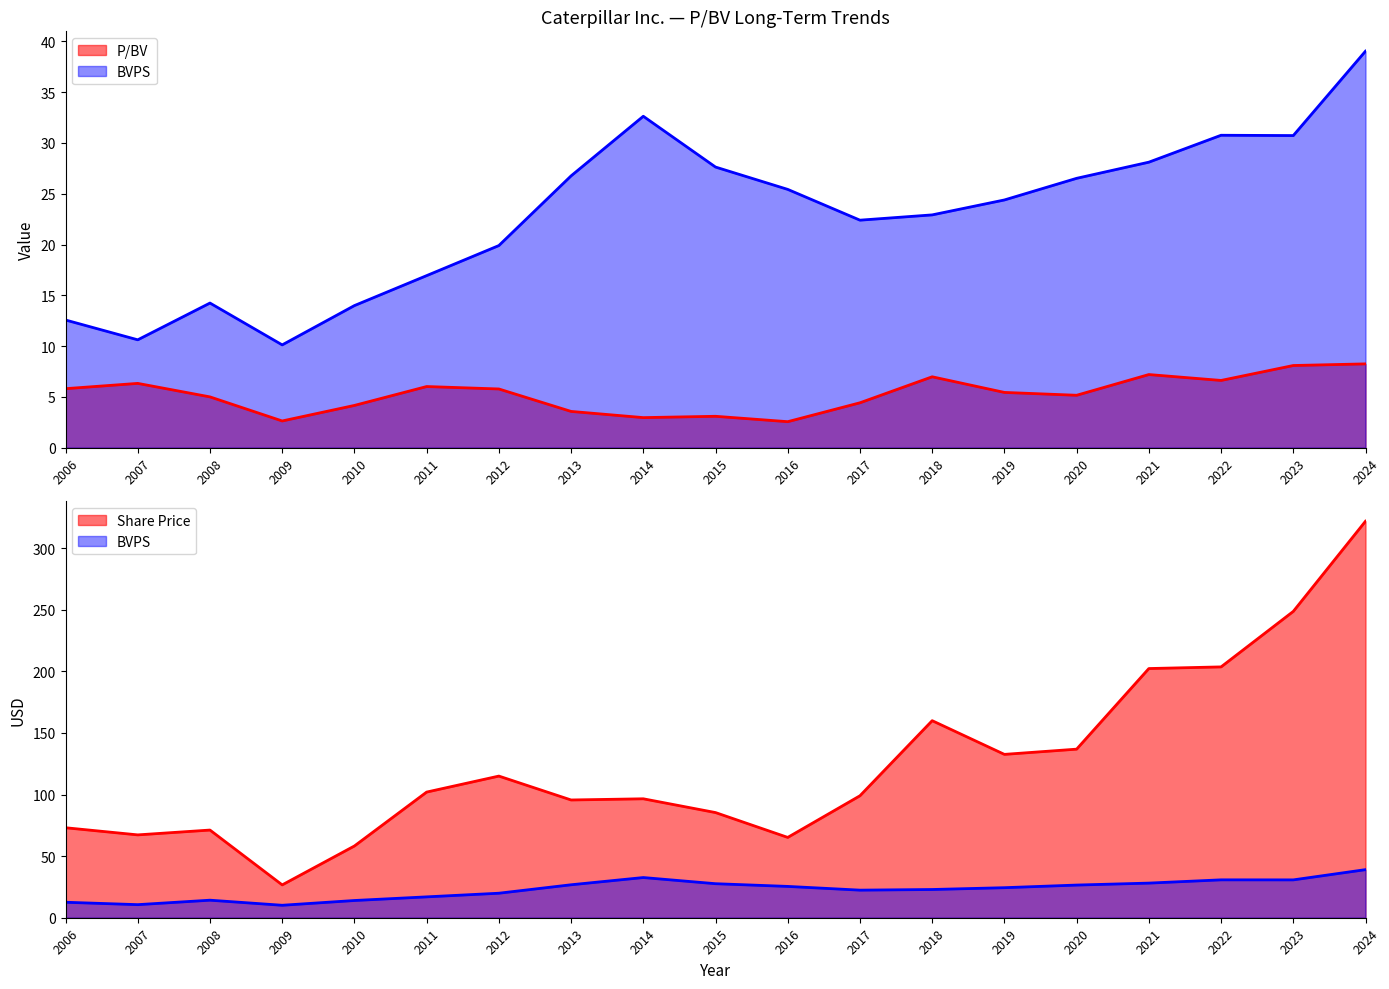

At how many categories does at least one series exceed 220?

2